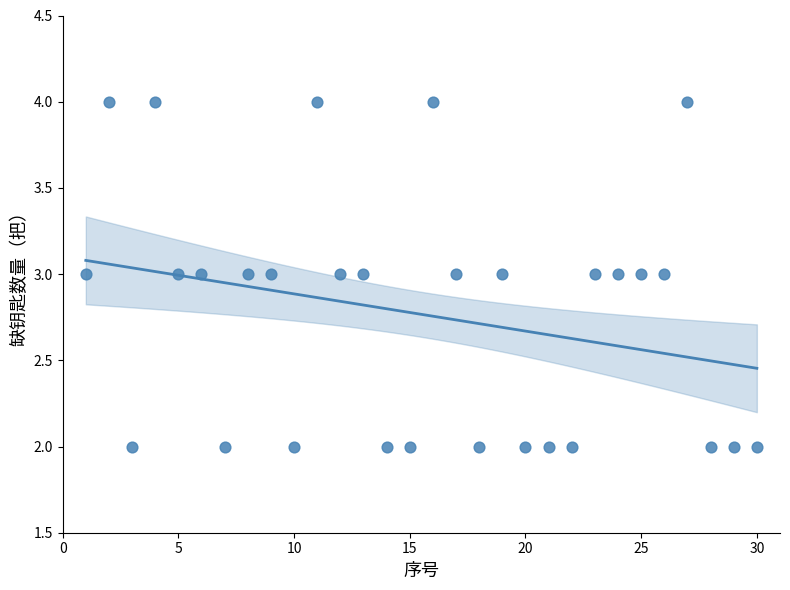

What is the range of X values (max minus min)?

29